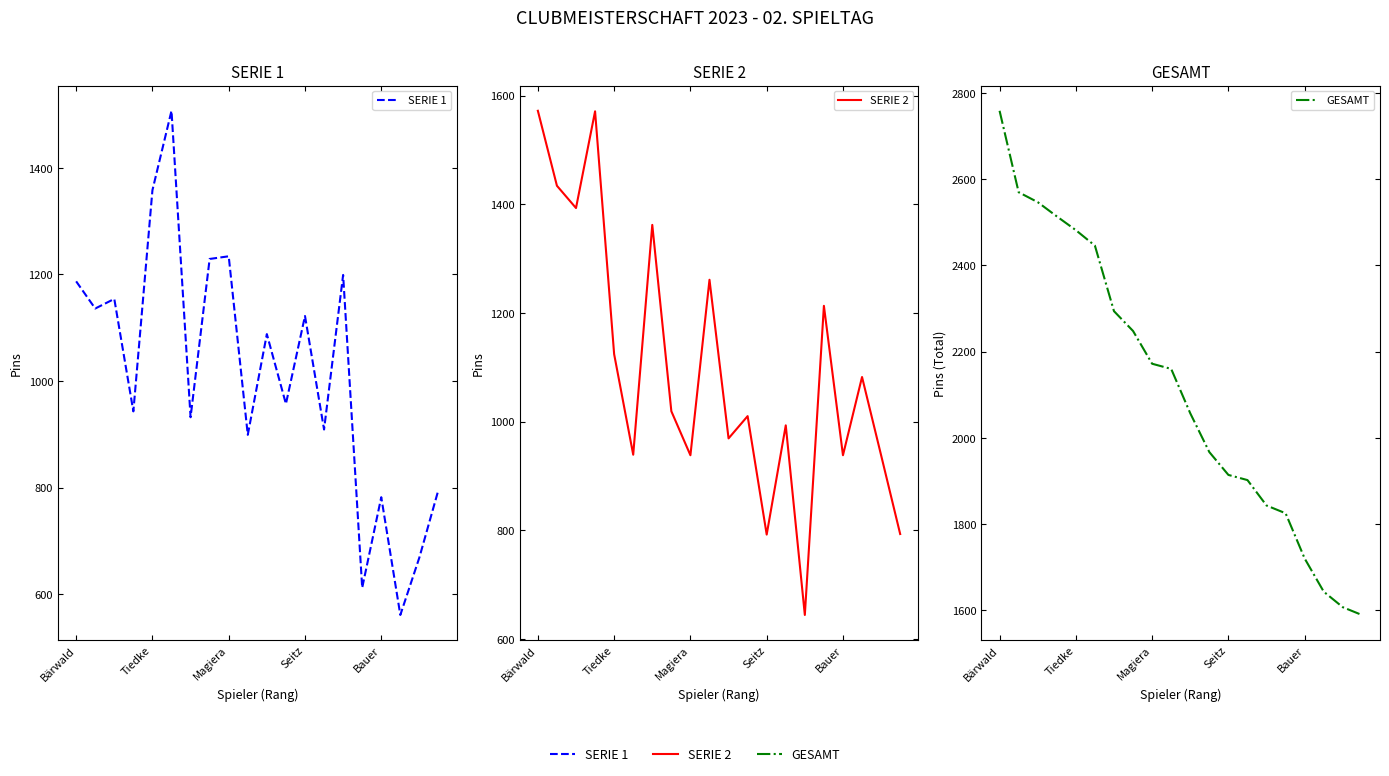

How many distinct data groups are displayed?

3